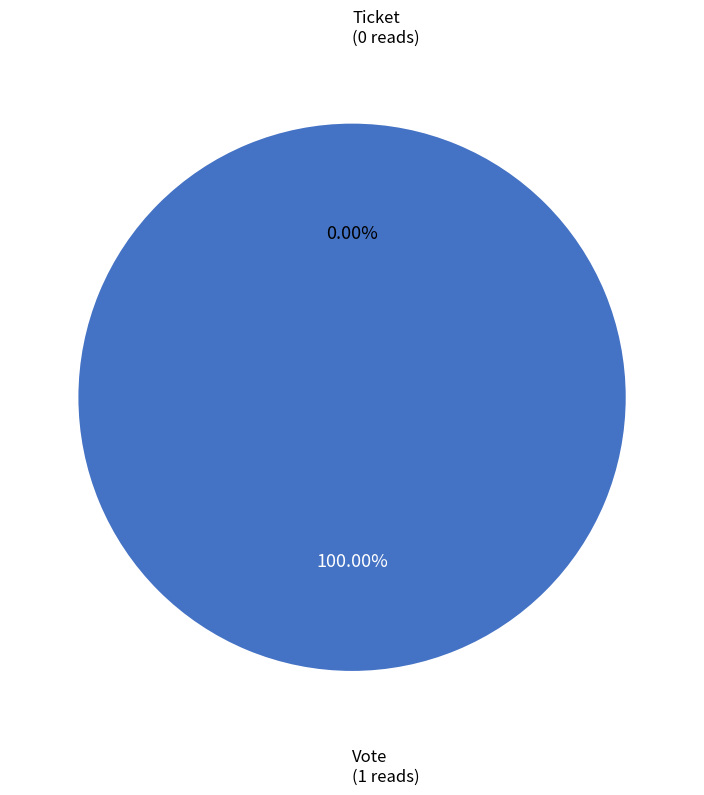

Between Vote and Ticket, which is larger?

Vote